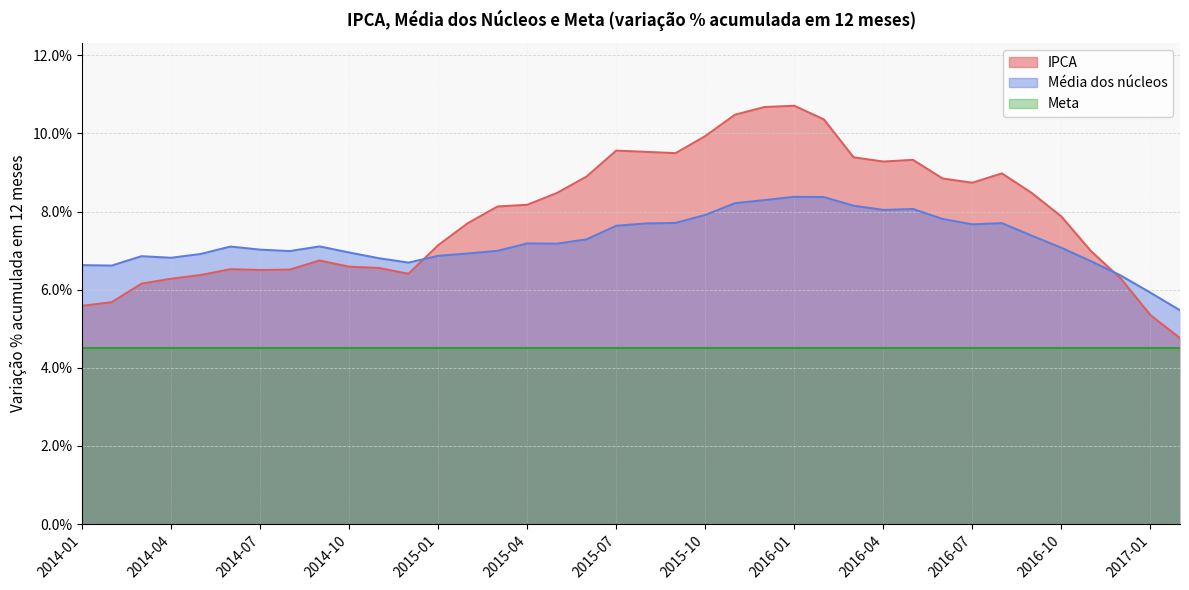

At which category is the sum across all series the highest?

2016-01